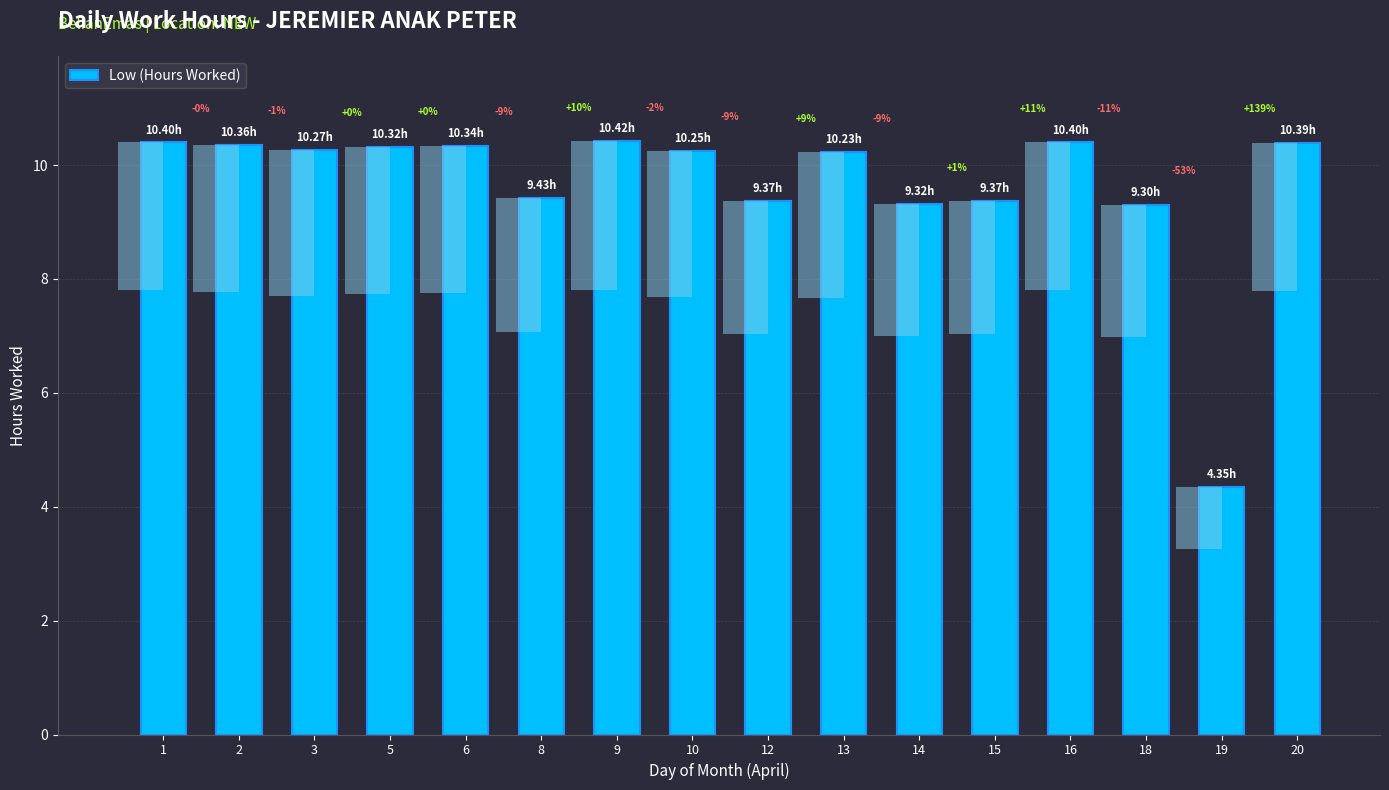

Does the chart contain stacked bars?

No